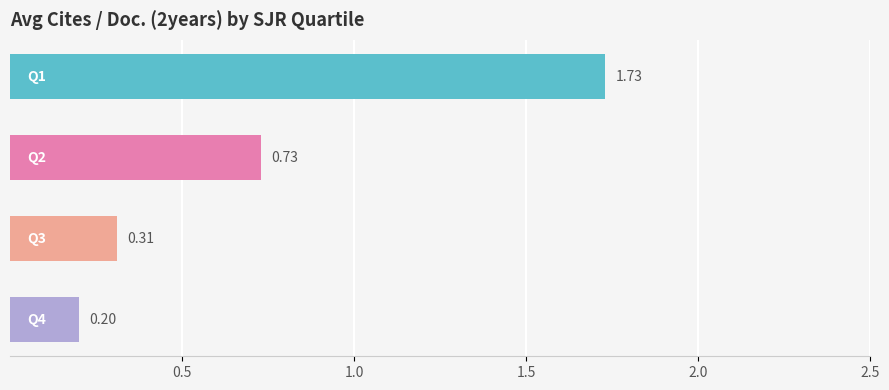

What is the smallest value displayed?

0.2